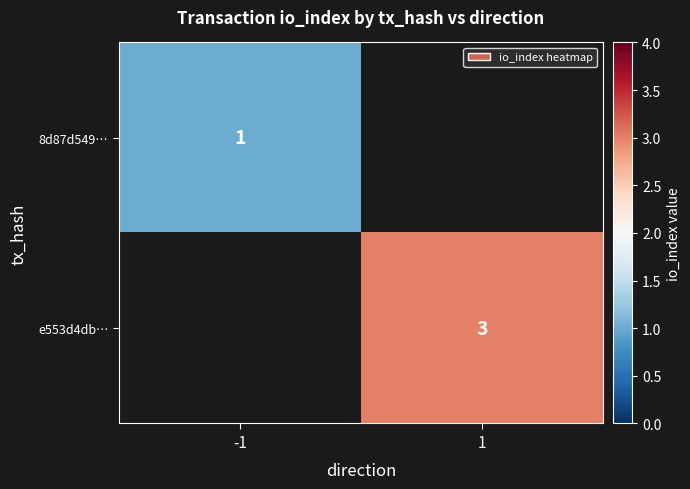

The e553d4db… series shows 3 at 1. True or false?

True